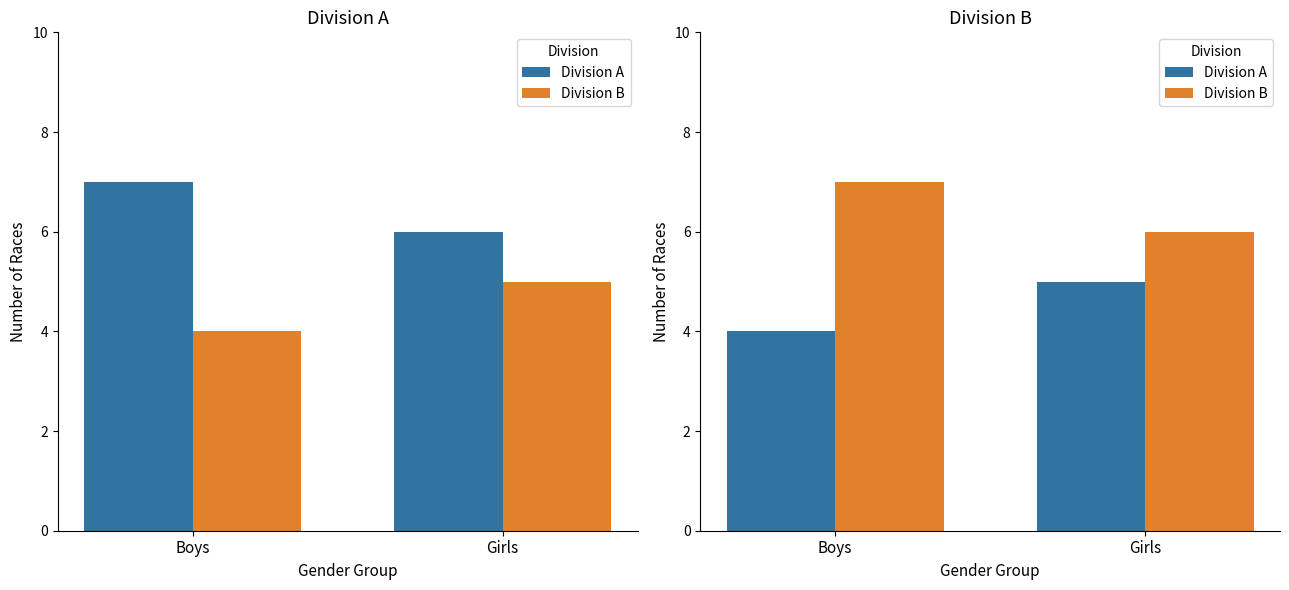

Where is Division A nearest to the value 4?

Boys